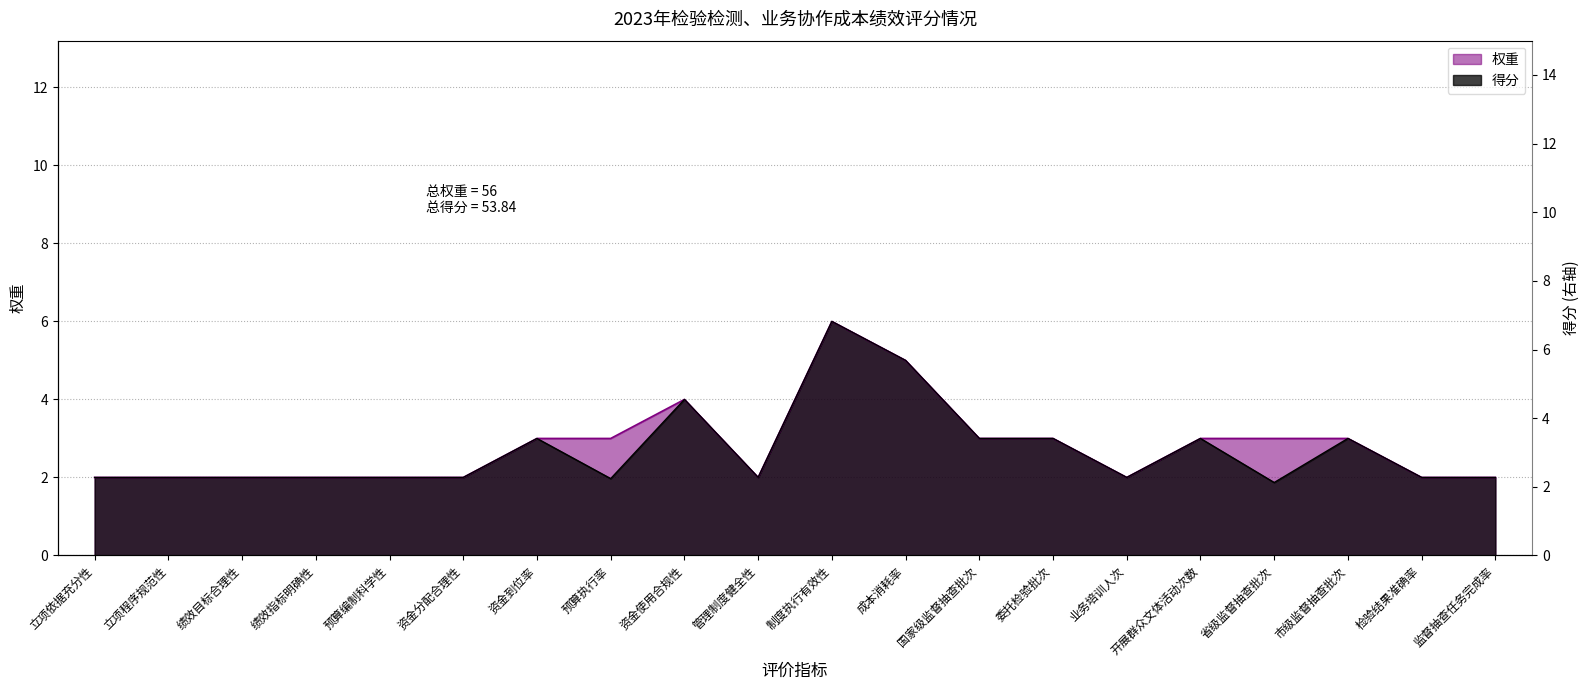

The 权重 series shows 2.0 at 预算编制科学性. True or false?

True